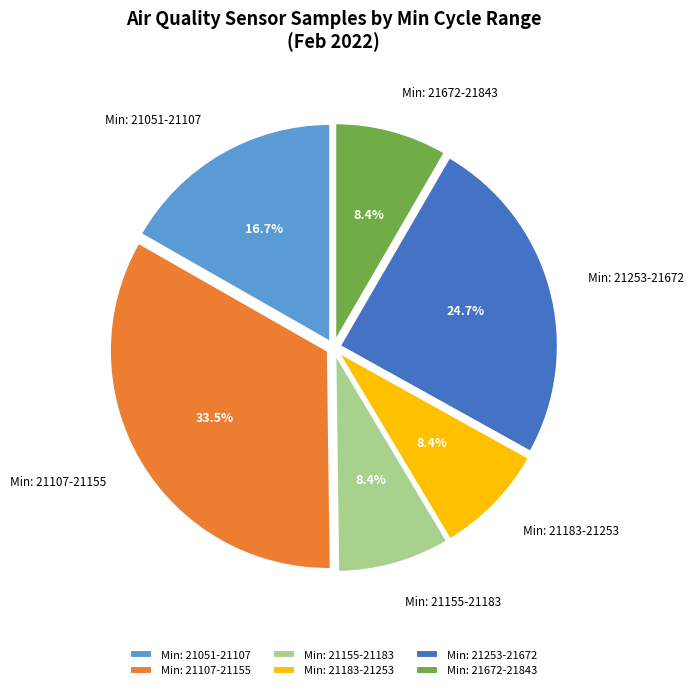

Does any single category account for the majority?

No